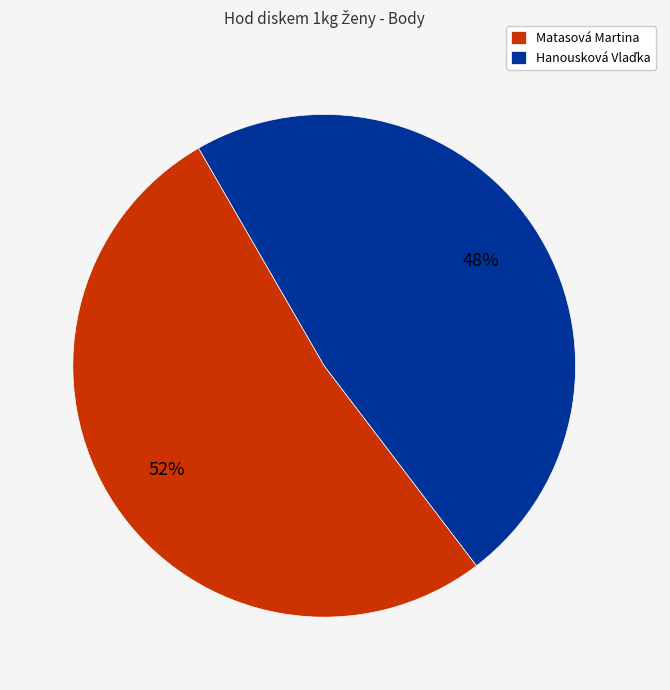

To the nearest percent, what is the average slice percentage?

50%